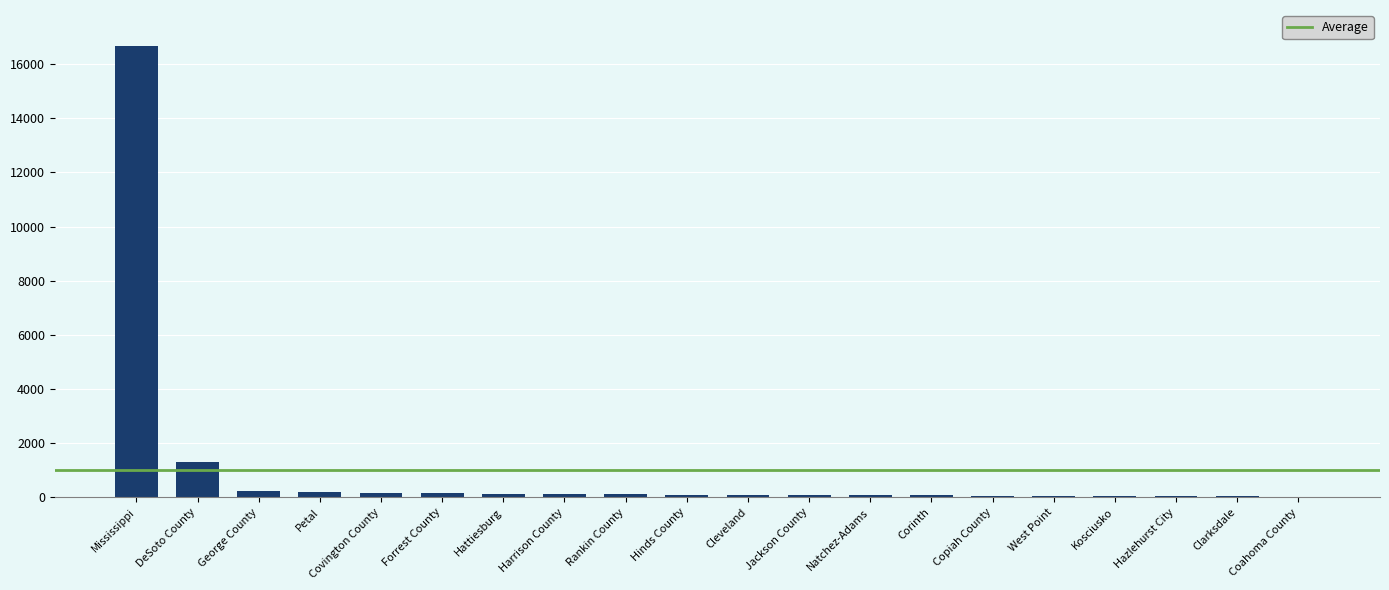

Between Mississippi and George County, which is larger?

Mississippi